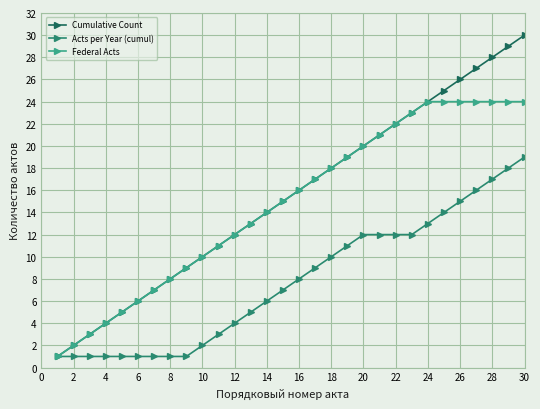

True or false: Cumulative Count has more than 0 interior local peaks.

False